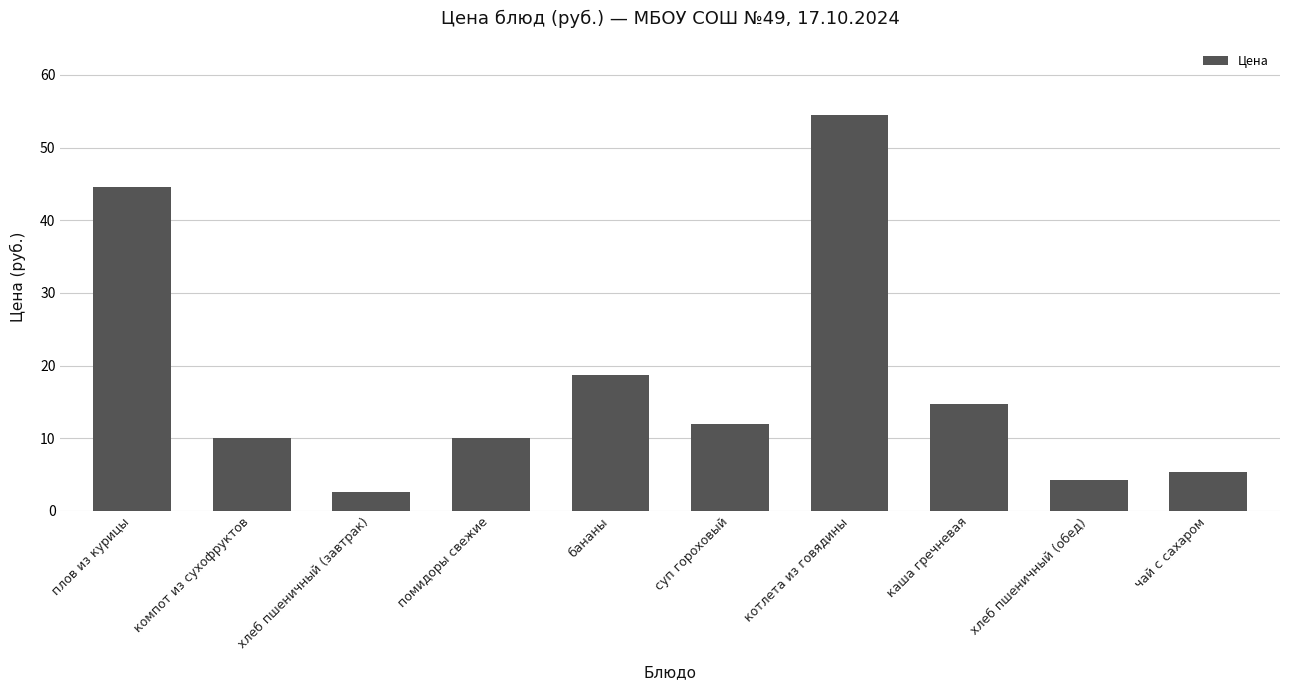

At which label is the value closest to 28?

бананы